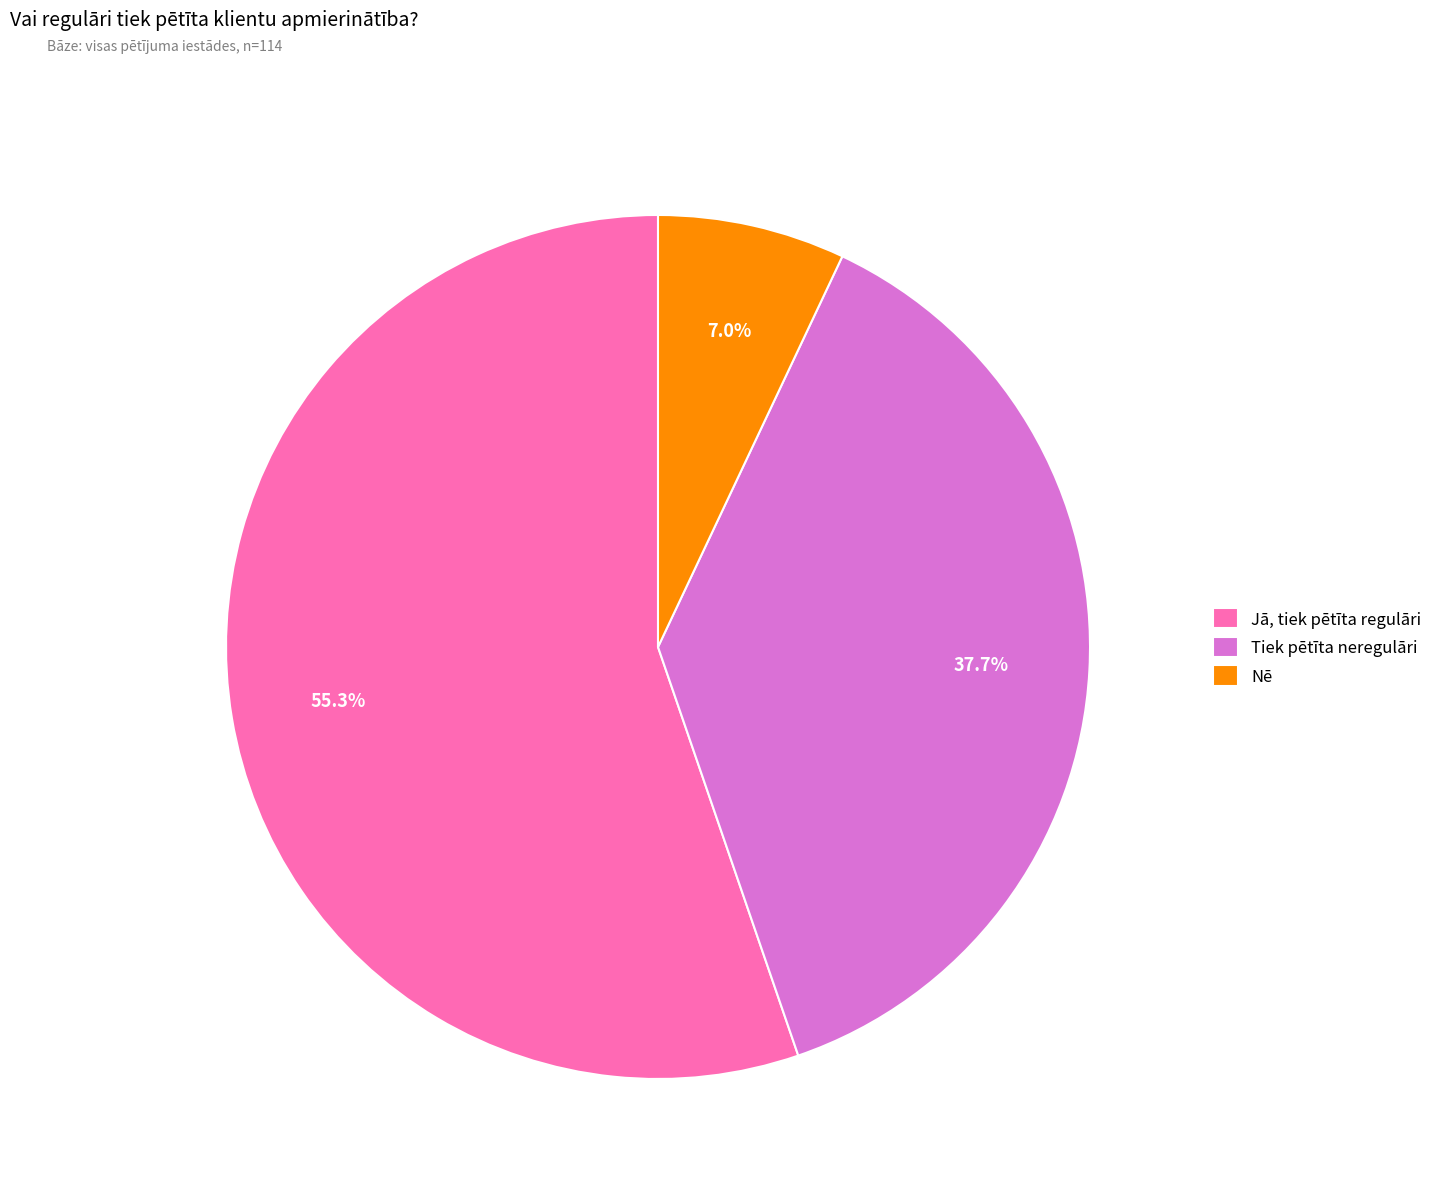

To the nearest percent, what is the difference between the Jā, tiek pētīta regulāri and Nē slice percentages?

48%